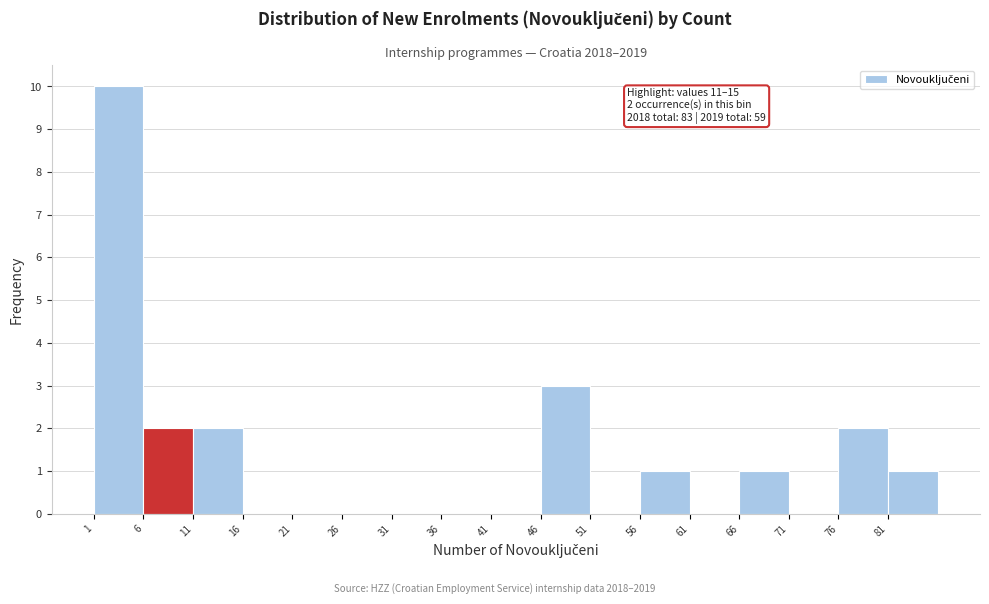

Which range on the x-axis has the tallest bar?

1 to 6